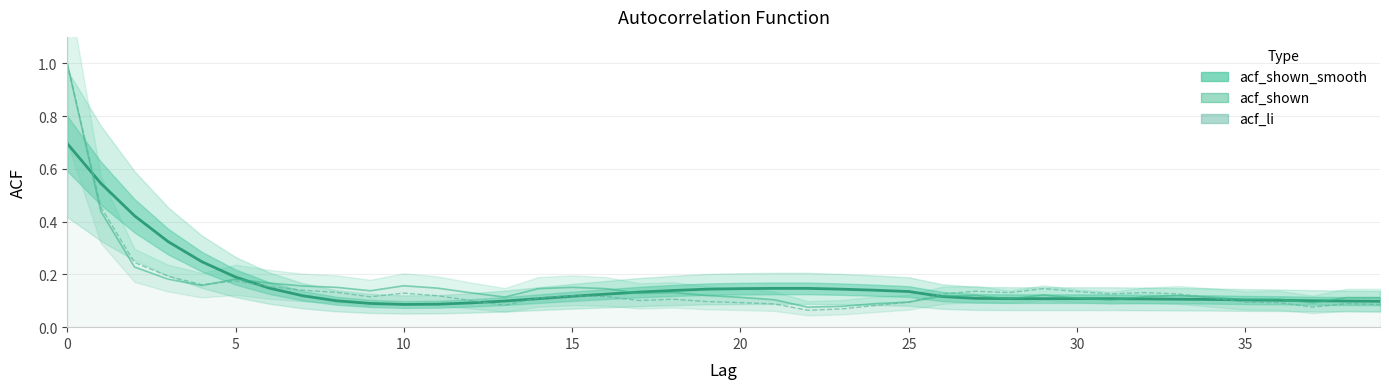

True or false: acf_li and acf_shown cross at least once.

True